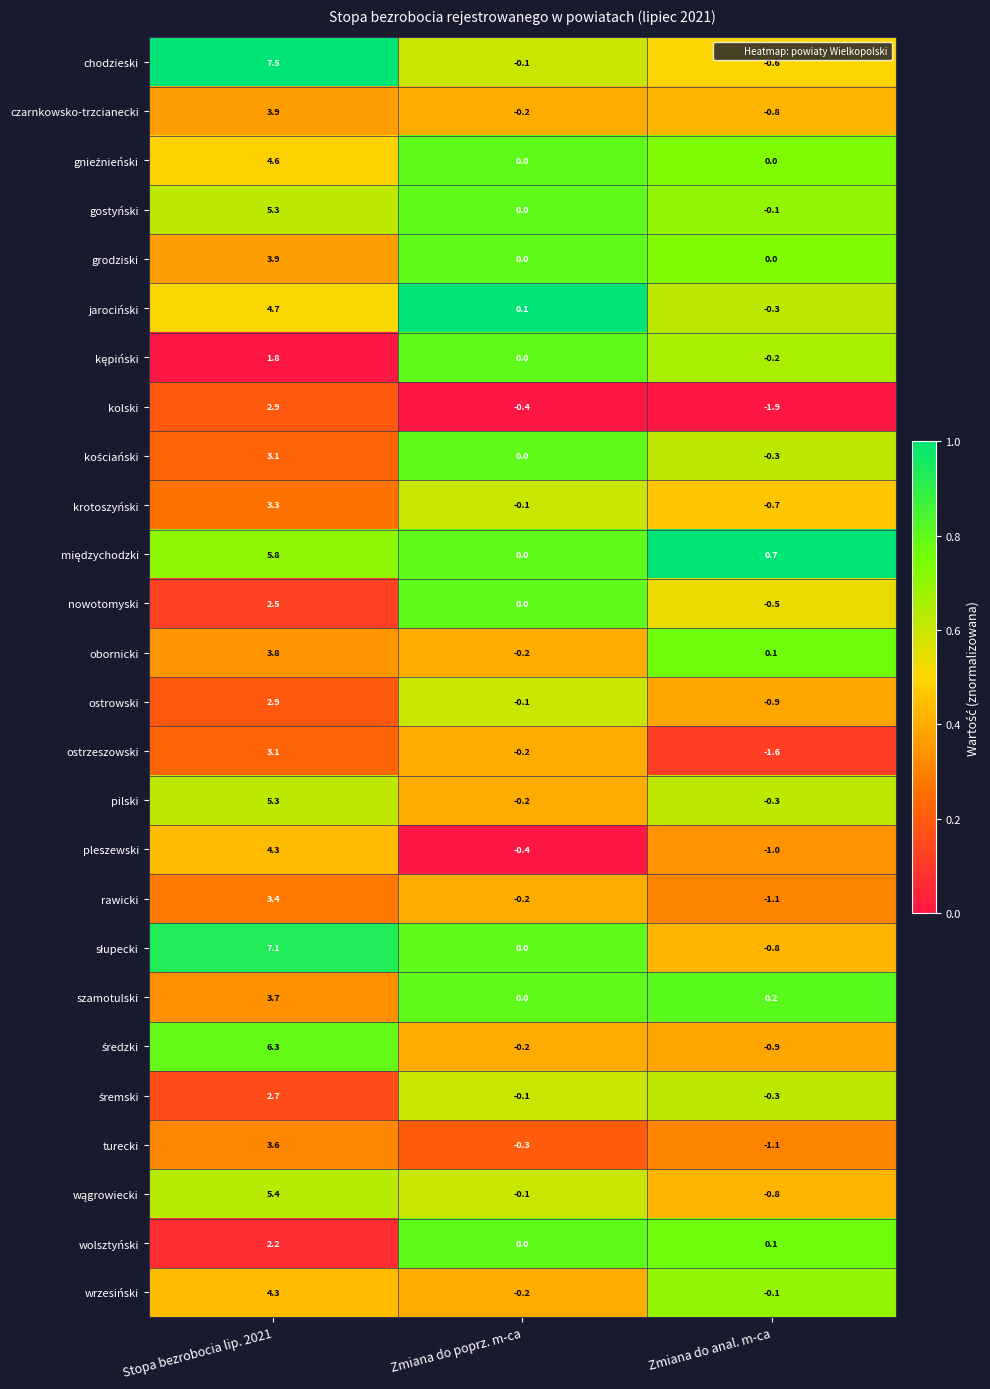

At which label does ostrzeszowski first exceed 0?

Stopa bezrobocia lip. 2021